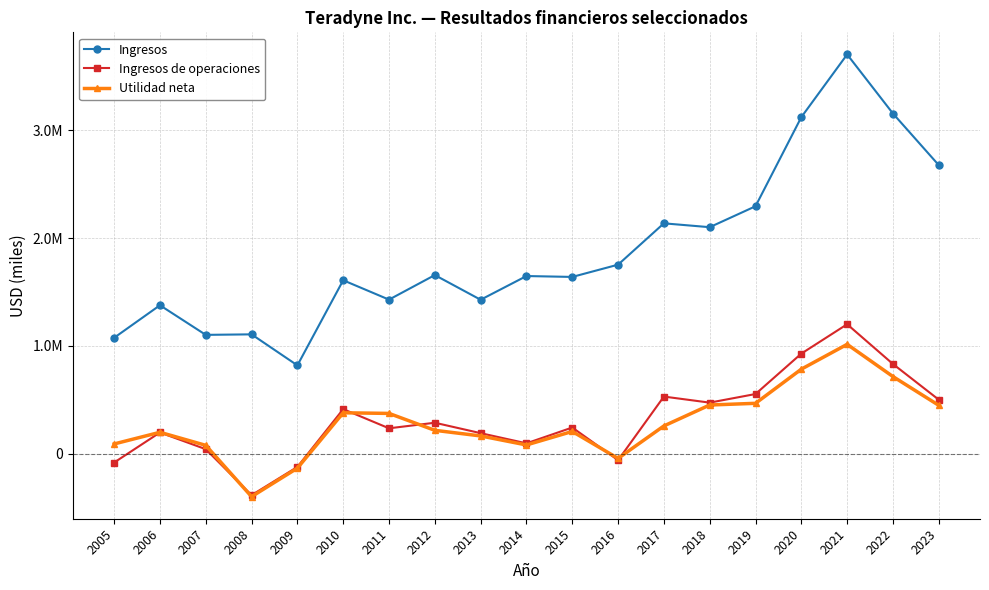

In Utilidad neta, how many points are lower than both neighbors (excluding endpoints)?

3